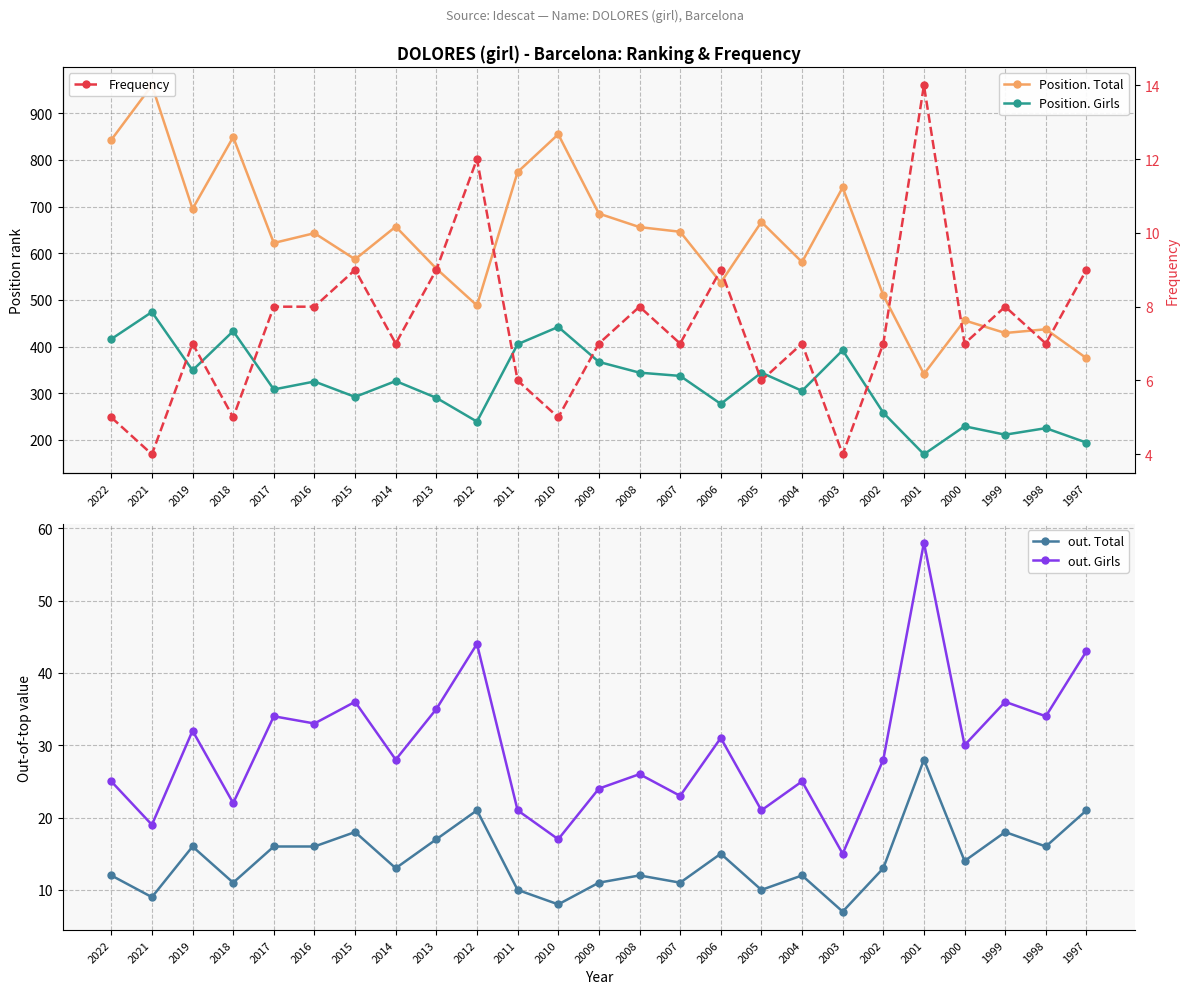

Which has a higher value, 2019 or 2013?

2019